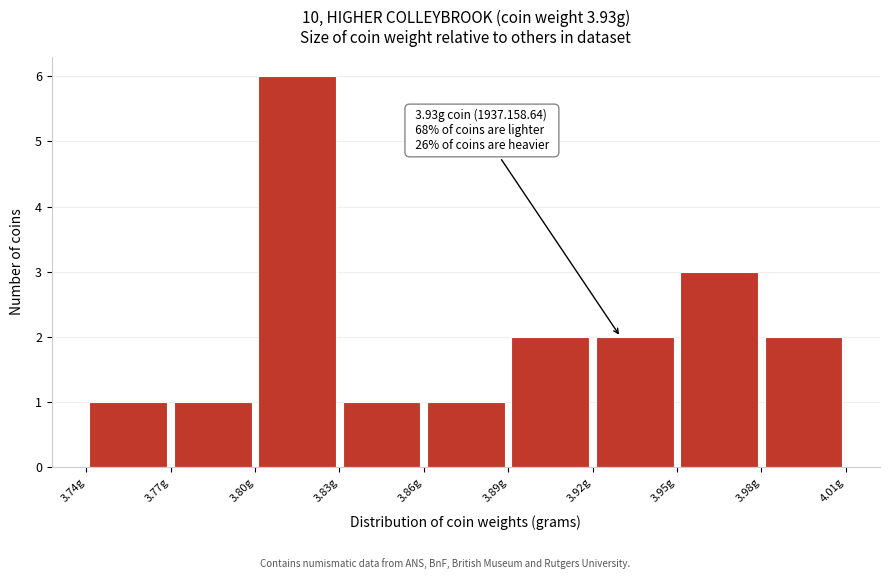

Over which range of the x-axis is the bar tallest?

3.80 to 3.83